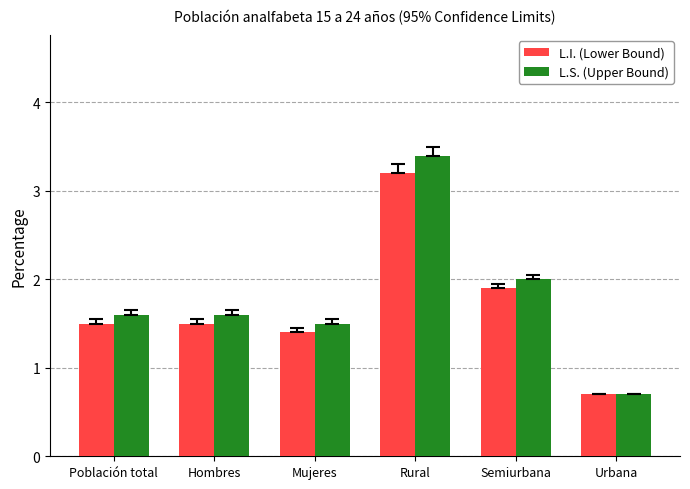

Is it true that L.S. (Upper Bound) equals 0.7 at Urbana?

True